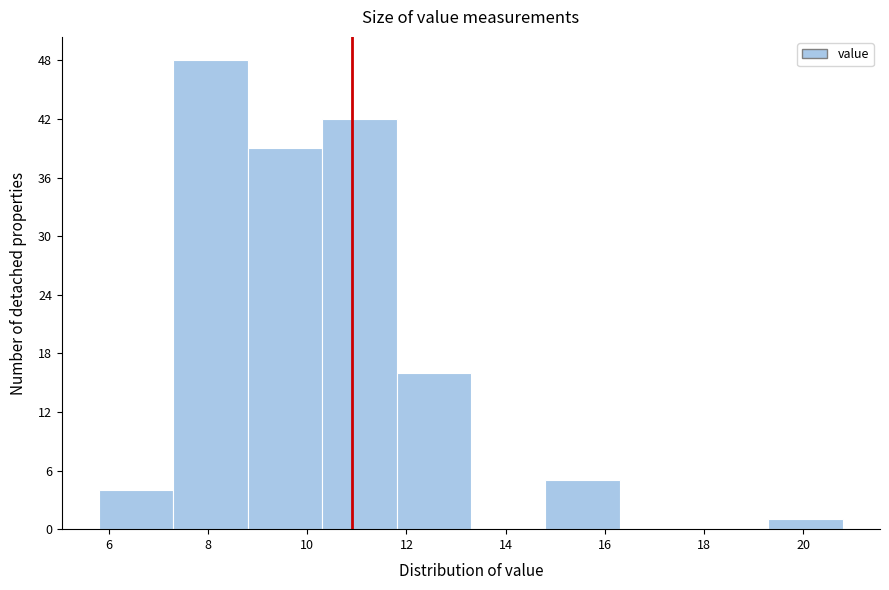

Reading left to right, transcribe this chart: for each bar, give the range it covers on the x-axis and its height. Neither the bar edges nor the heights are printed on the chart, so give them approximately, as read against the axes.

5.8 to 7.3: 4
7.3 to 8.8: 48
8.8 to 10.3: 39
10.3 to 11.8: 42
11.8 to 13.3: 16
13.3 to 14.8: 0
14.8 to 16.3: 5
16.3 to 17.8: 0
17.8 to 19.3: 0
19.3 to 20.8: 1